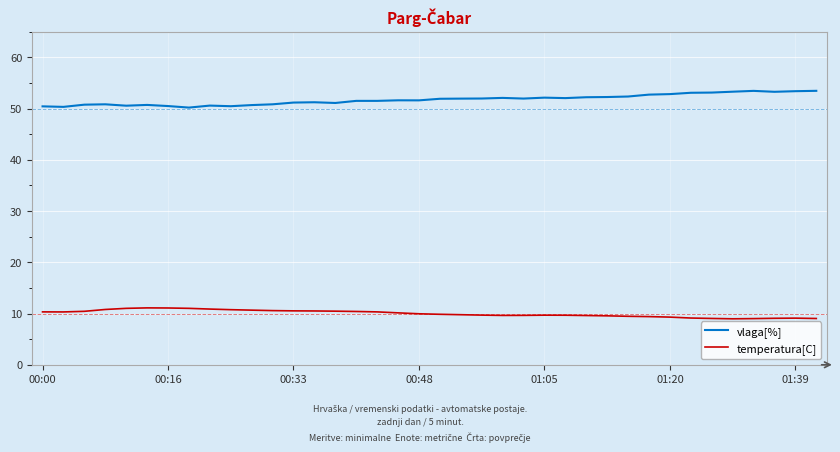

What is the minimum value for vlaga[%]?

50.2